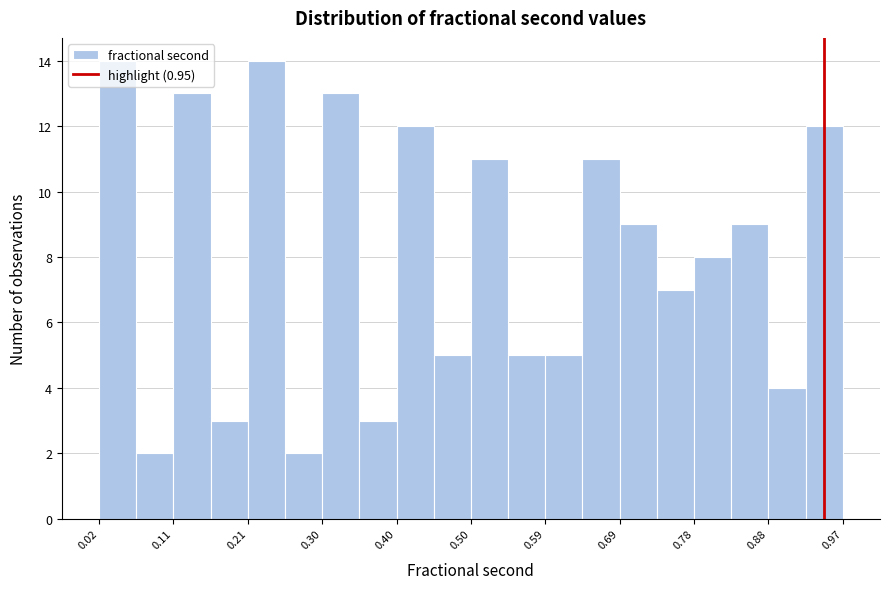

Reading left to right, transcribe this chart: for each bar, give the range it covers on the x-axis and its height. Neither the bar edges nor the heights are printed on the chart, so give them approximately, as read against the axes.

0.02 to 0.06: 14
0.06 to 0.11: 2
0.11 to 0.16: 13
0.16 to 0.21: 3
0.21 to 0.26: 14
0.26 to 0.30: 2
0.30 to 0.35: 13
0.35 to 0.40: 3
0.40 to 0.45: 12
0.45 to 0.50: 5
0.50 to 0.54: 11
0.54 to 0.59: 5
0.59 to 0.64: 5
0.64 to 0.69: 11
0.69 to 0.74: 9
0.74 to 0.78: 7
0.78 to 0.83: 8
0.83 to 0.88: 9
0.88 to 0.93: 4
0.93 to 0.97: 12